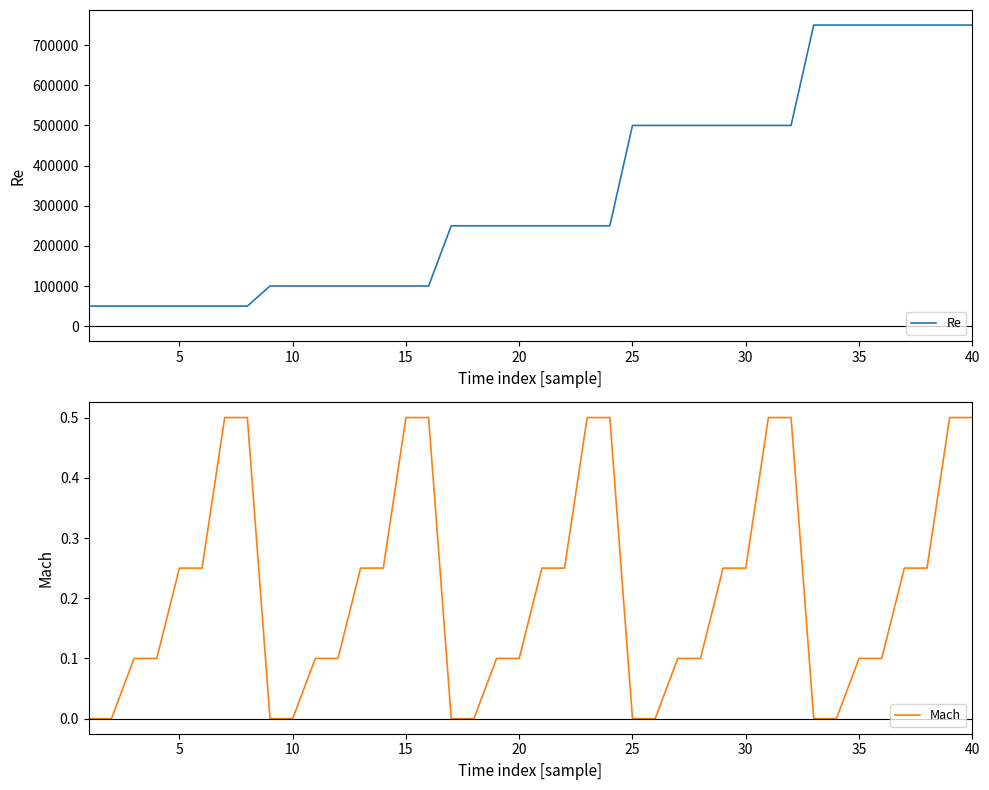

What is the maximum value for Re?

750000